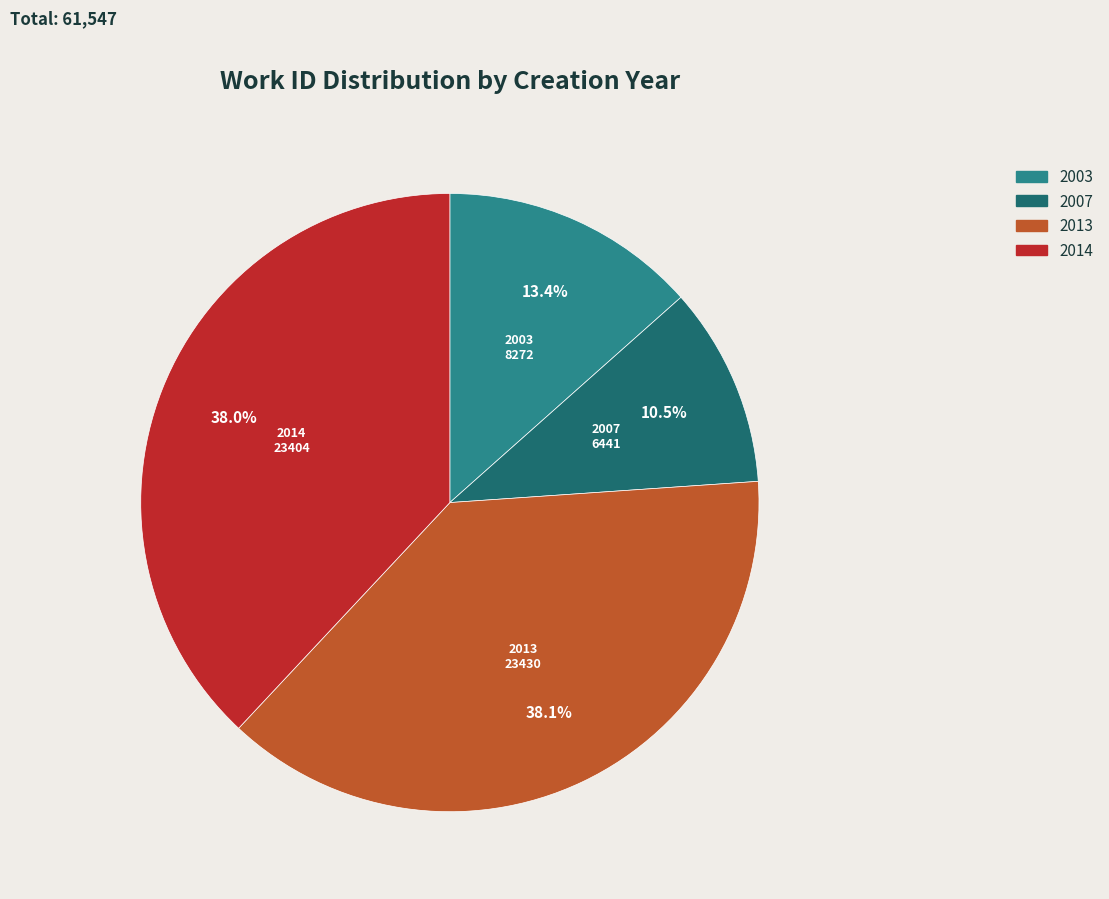

Is 2014 the majority of the pie?

No